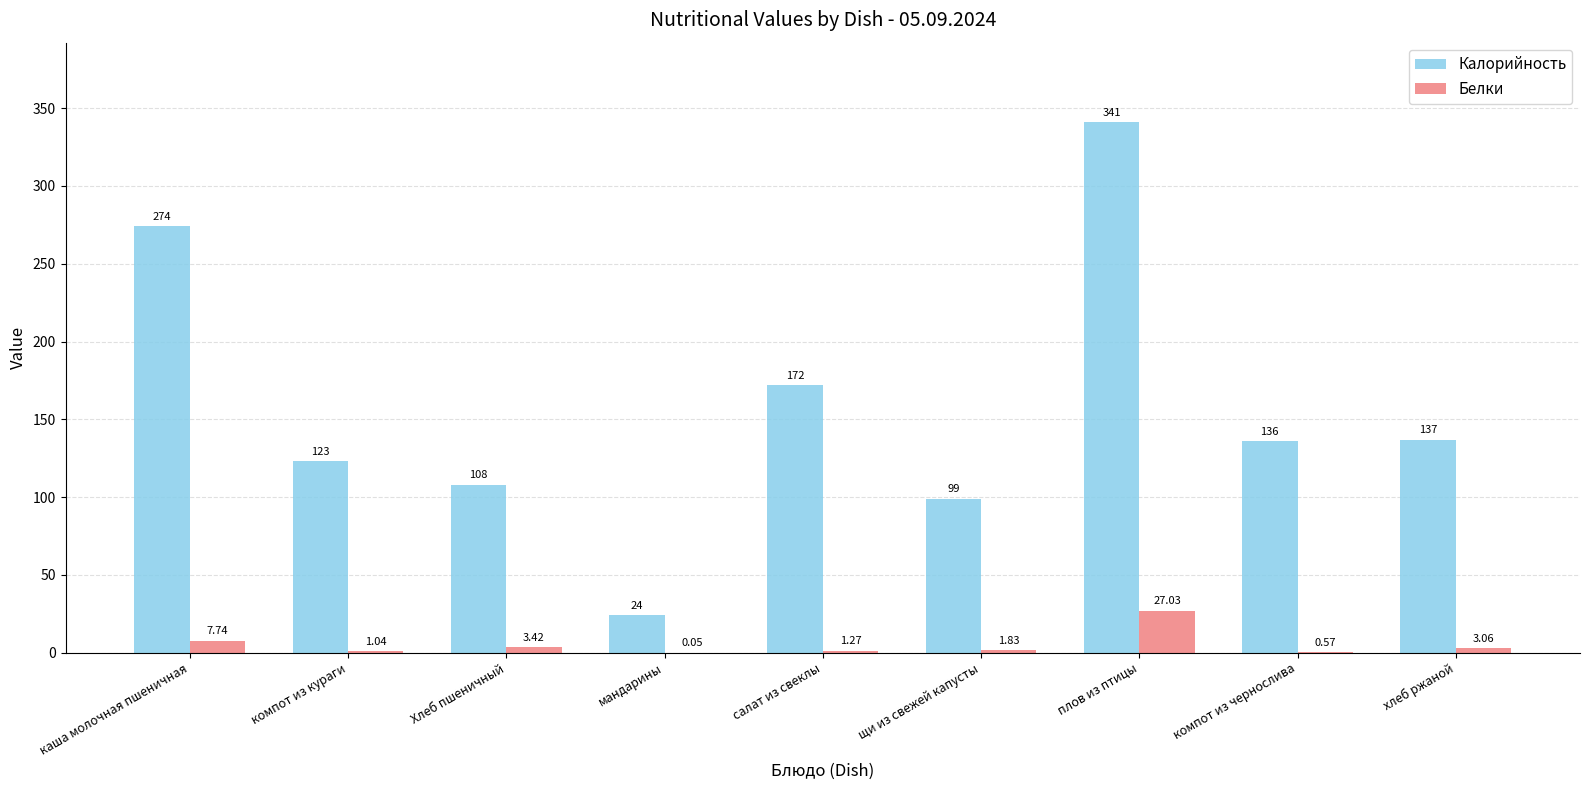

At which label does Калорийность reach its peak?

плов из птицы